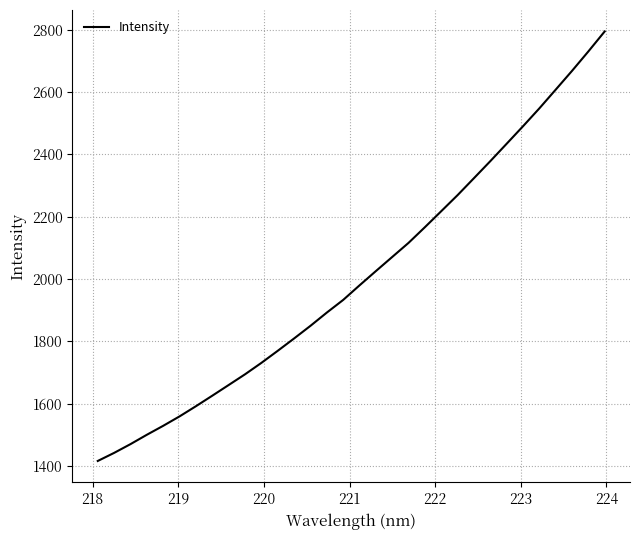

What is the minimum value shown in the chart?

1415.8